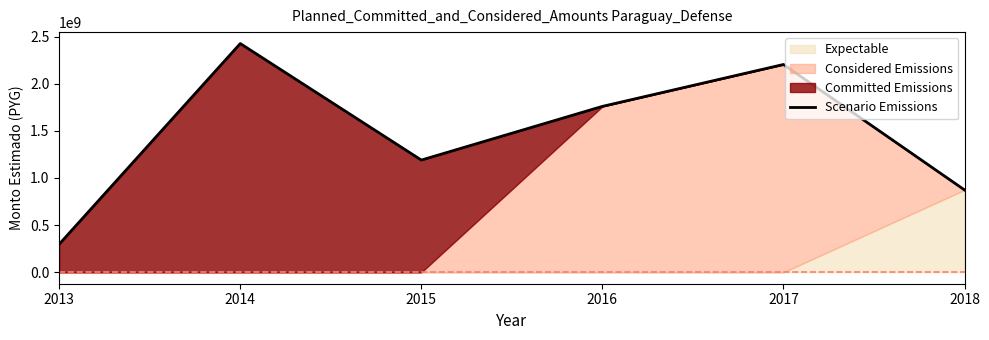

Where does the data first go above 1759399575?

2014